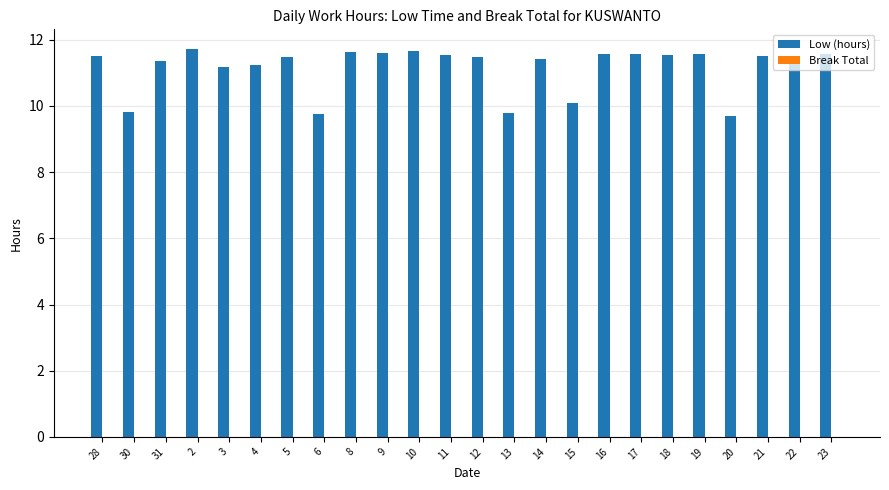

What is the change in value from 15 to 21?

+1.4